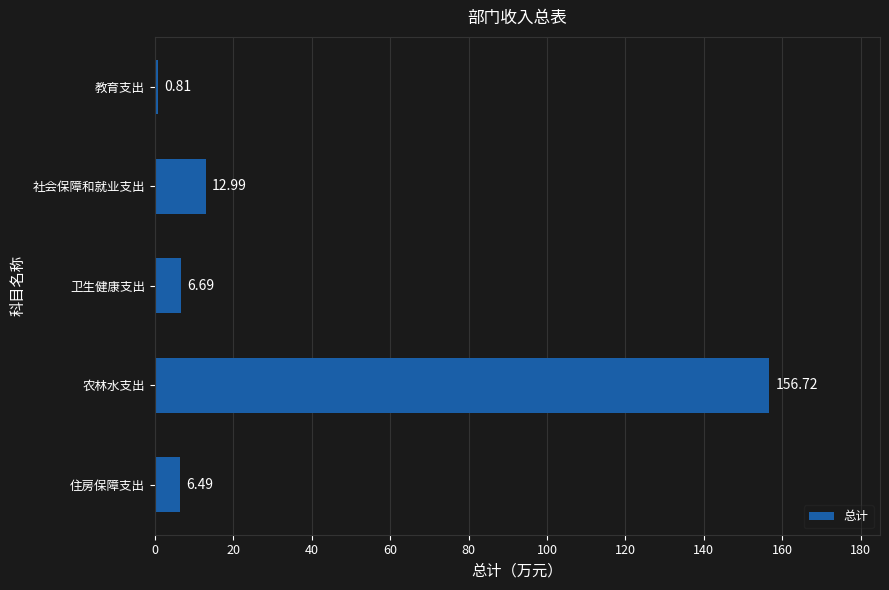

What is the sum of all values?

183.7